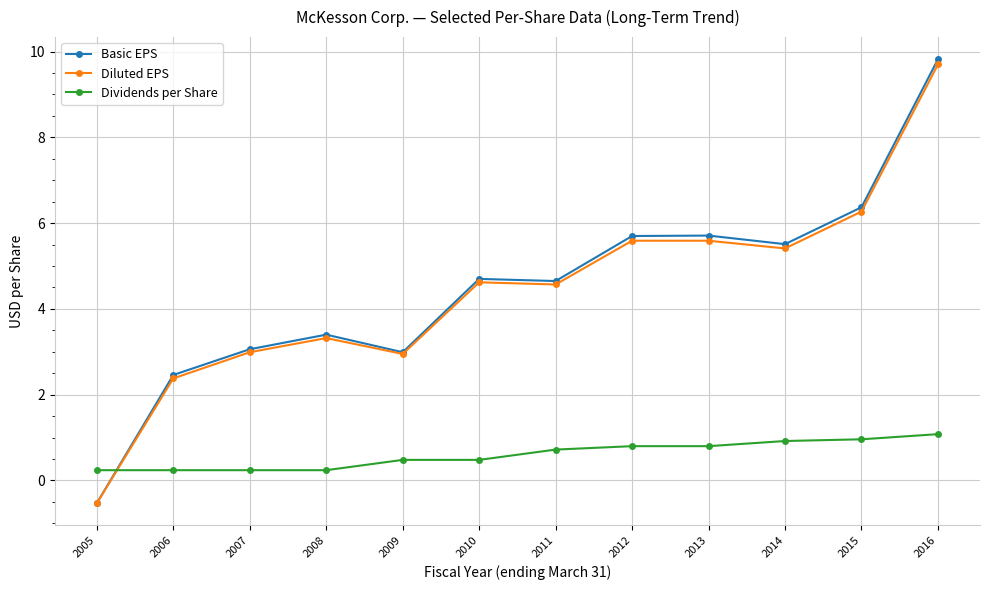

What is the smallest value displayed?

-0.5